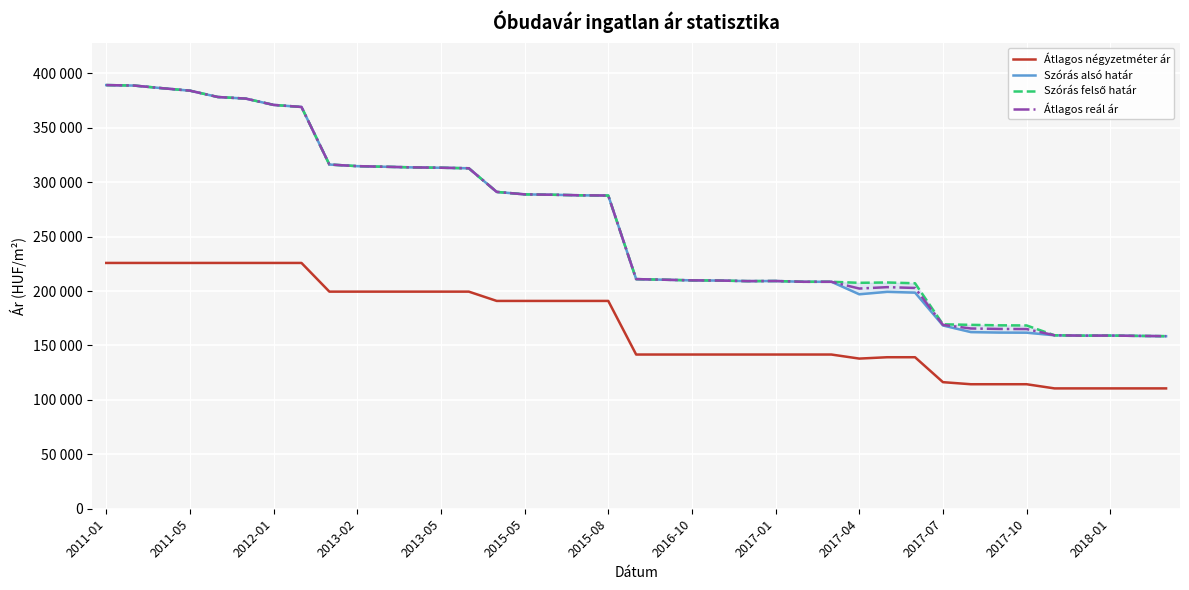

What is the average value of the Szórás felső határ series?

260025